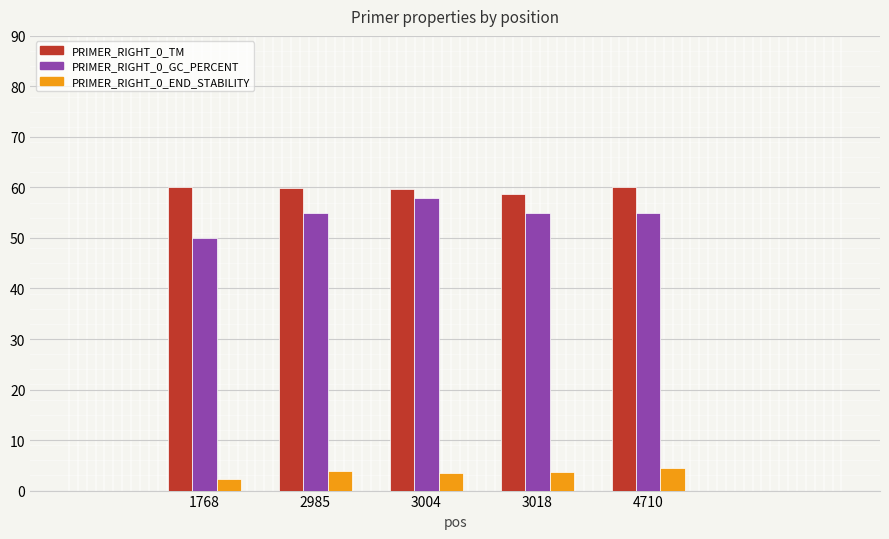

The PRIMER_RIGHT_0_TM series shows 60.0 at 1768. True or false?

True